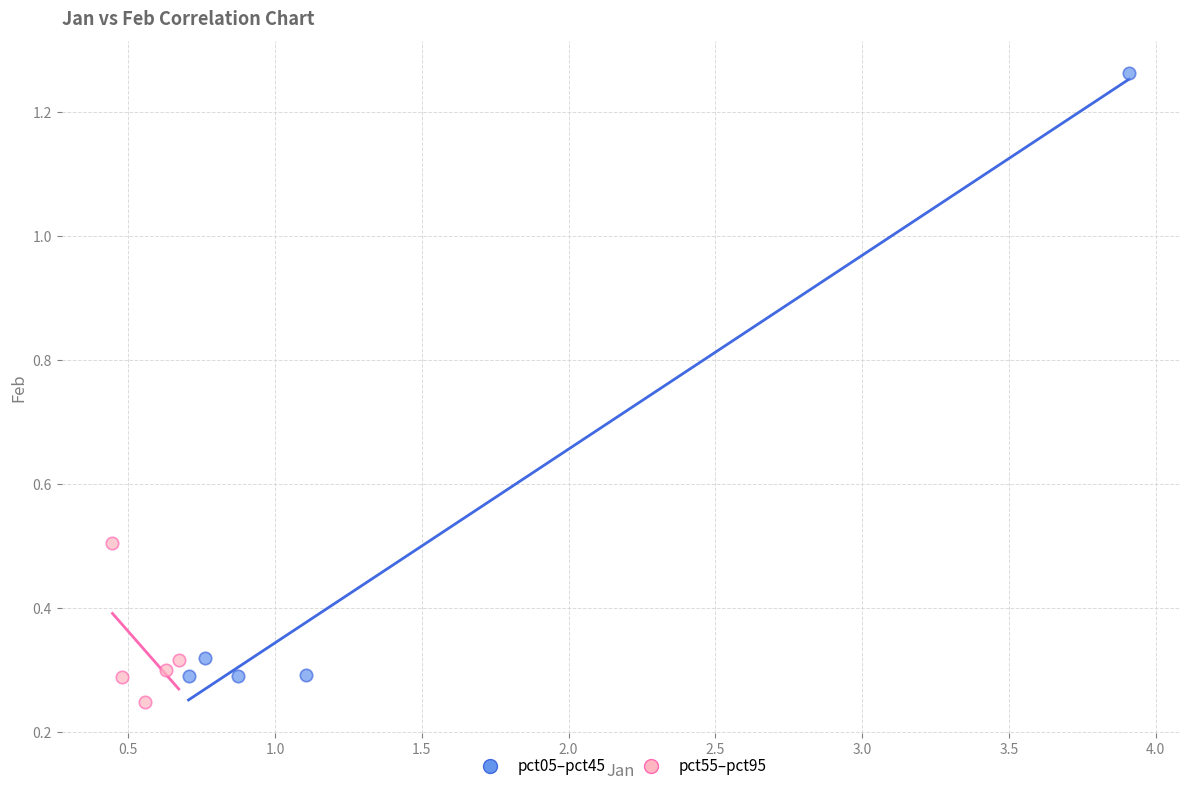

What are all the series names shown in the legend?

pct05–pct45, pct55–pct95